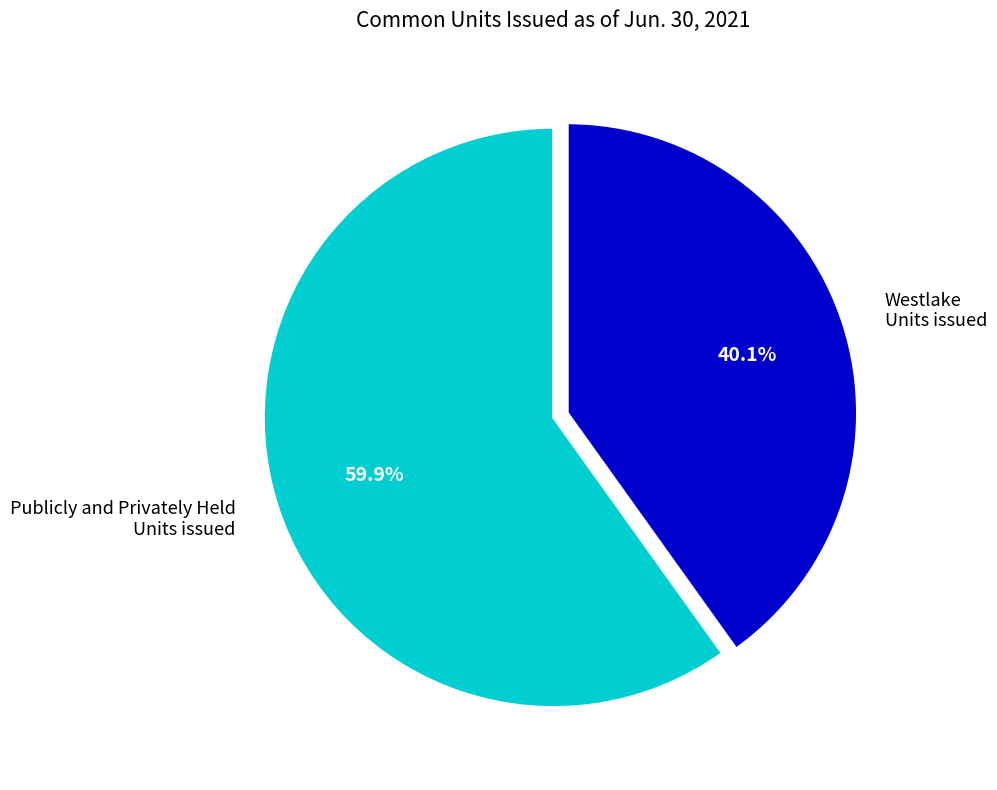

Which has a higher value, Westlake Units issued or Publicly and Privately Held Units issued?

Publicly and Privately Held Units issued